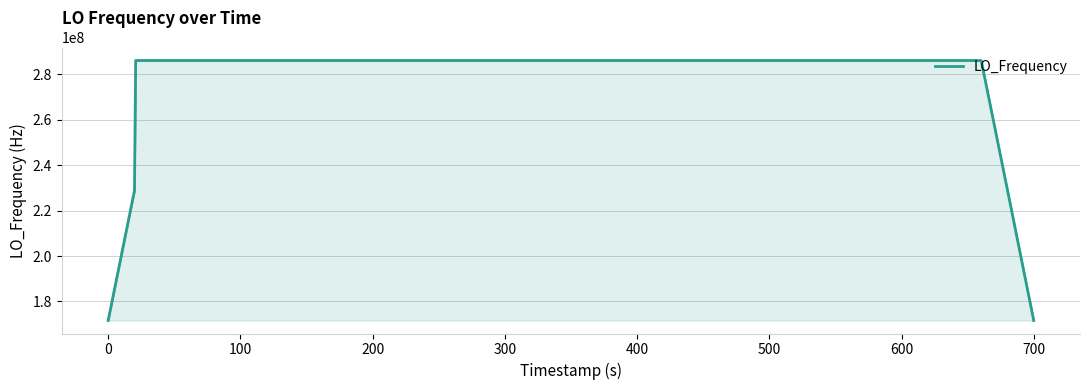

What is the minimum value shown in the chart?

171628198.5